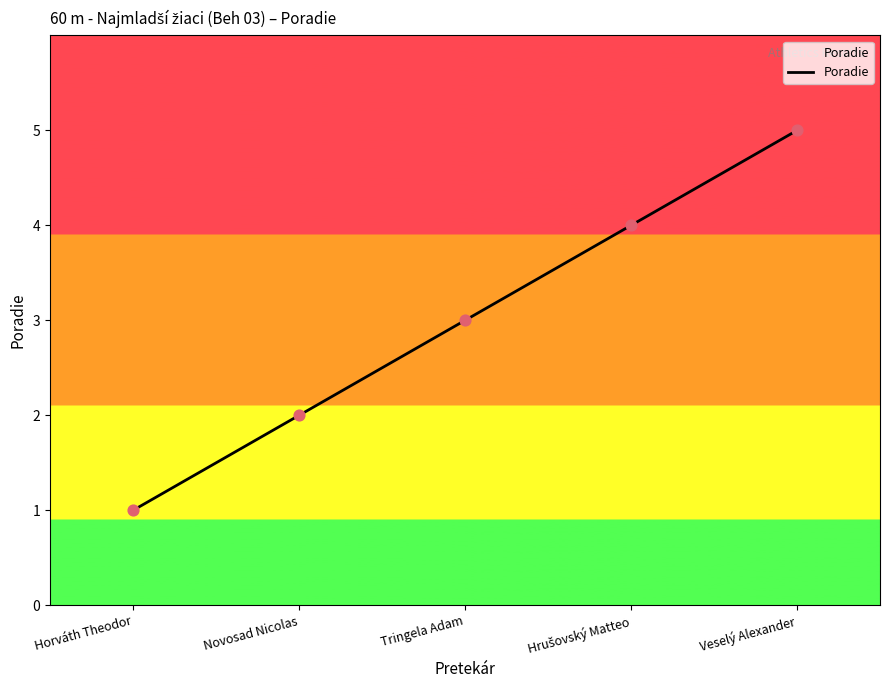

What is the ratio of the value at Horváth Theodor to the value at Novosad Nicolas?

0.5